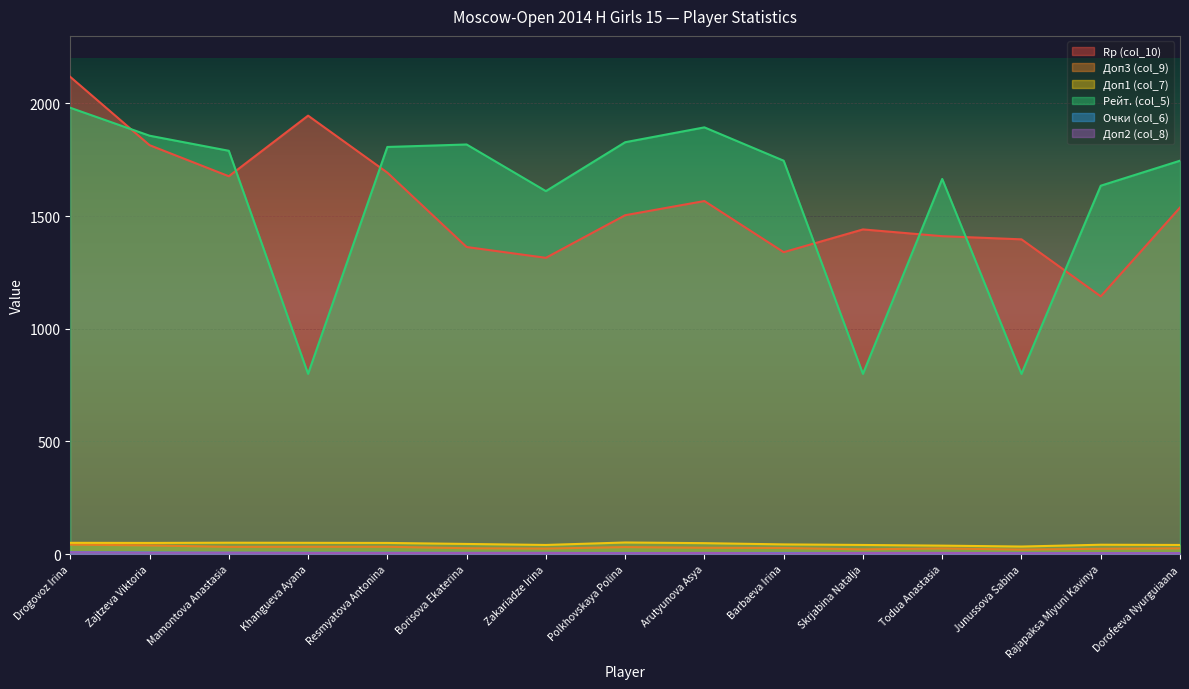

At which category does Доп2 (col_8) reach its first local peak?

Arutyunova Asya